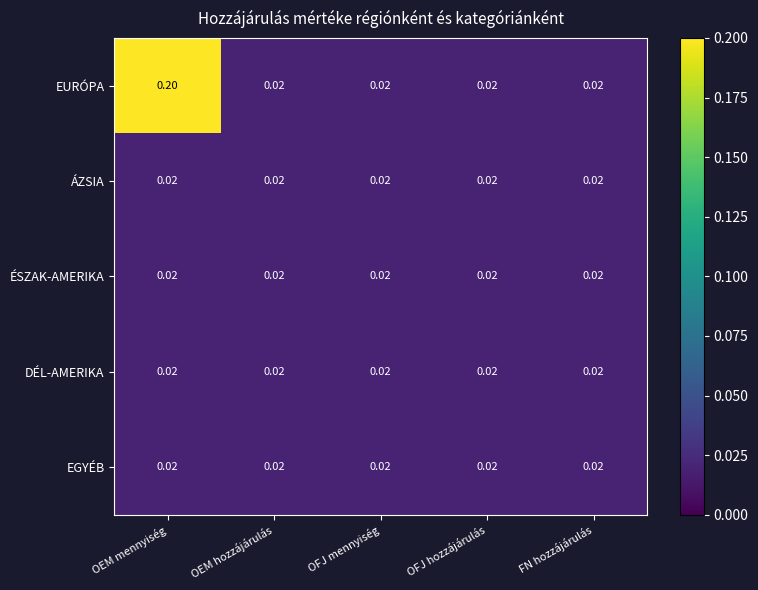

Which series changed the most between OEM mennyiség and OEM hozzájárulás?

EURÓPA